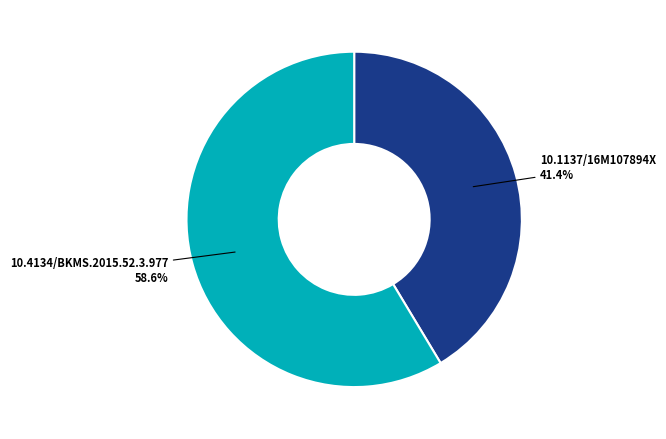

To the nearest percent, what is the difference between the largest and smallest slice percentages?

17%